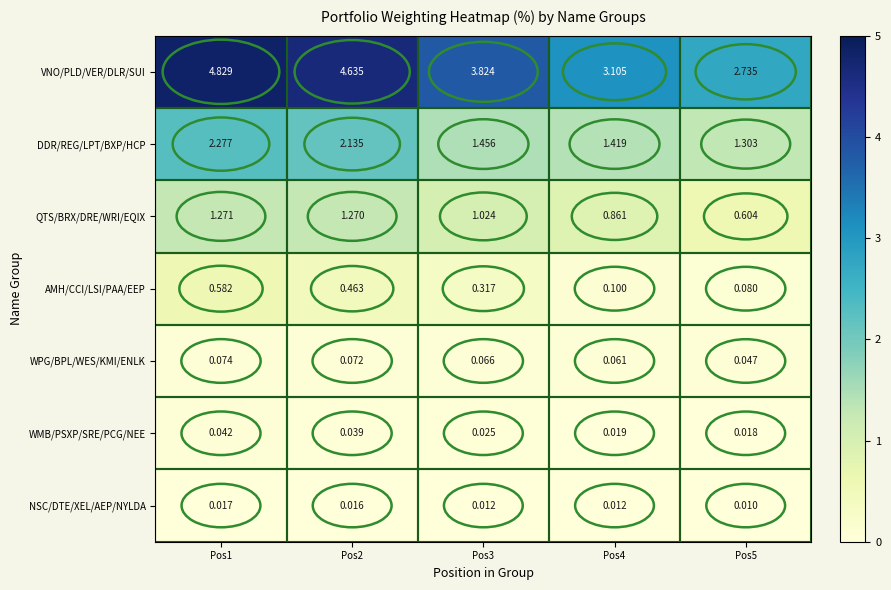

How many data points does each series have?

5